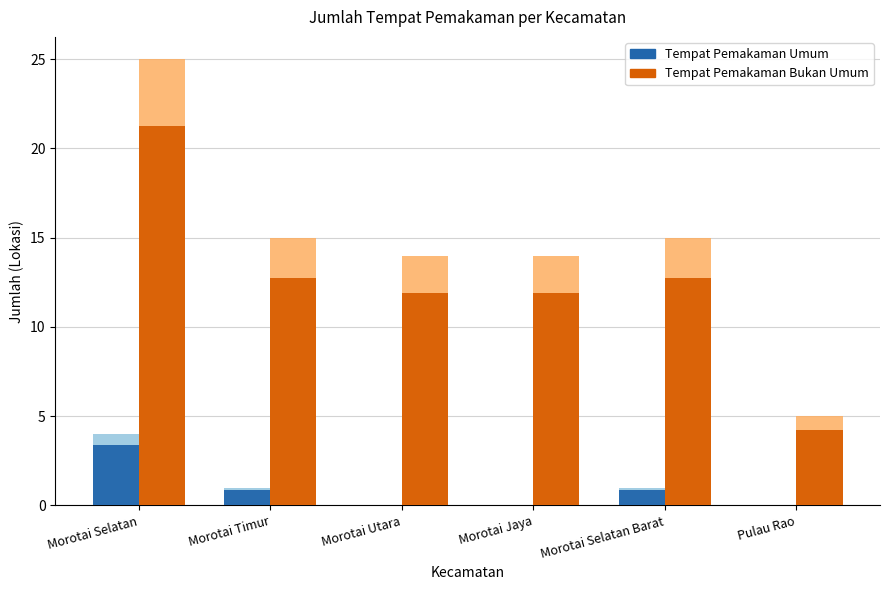

What is the difference between the second highest and minimum values in the Tempat Pemakaman Bukan Umum series?

8.5